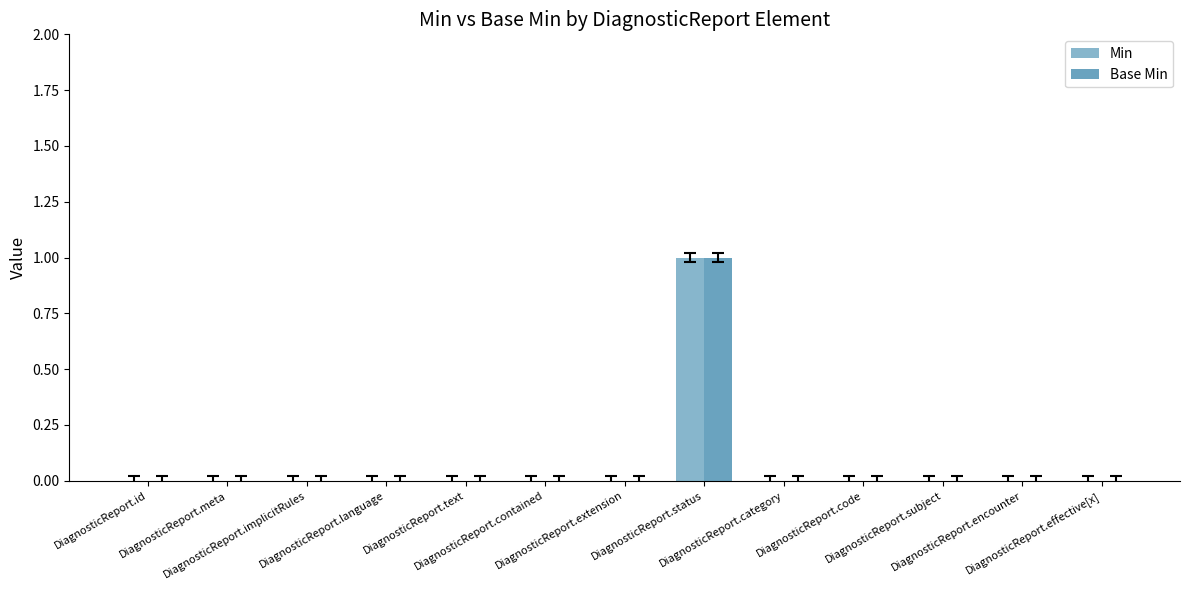

The Min series shows 1 at DiagnosticReport.status. True or false?

True